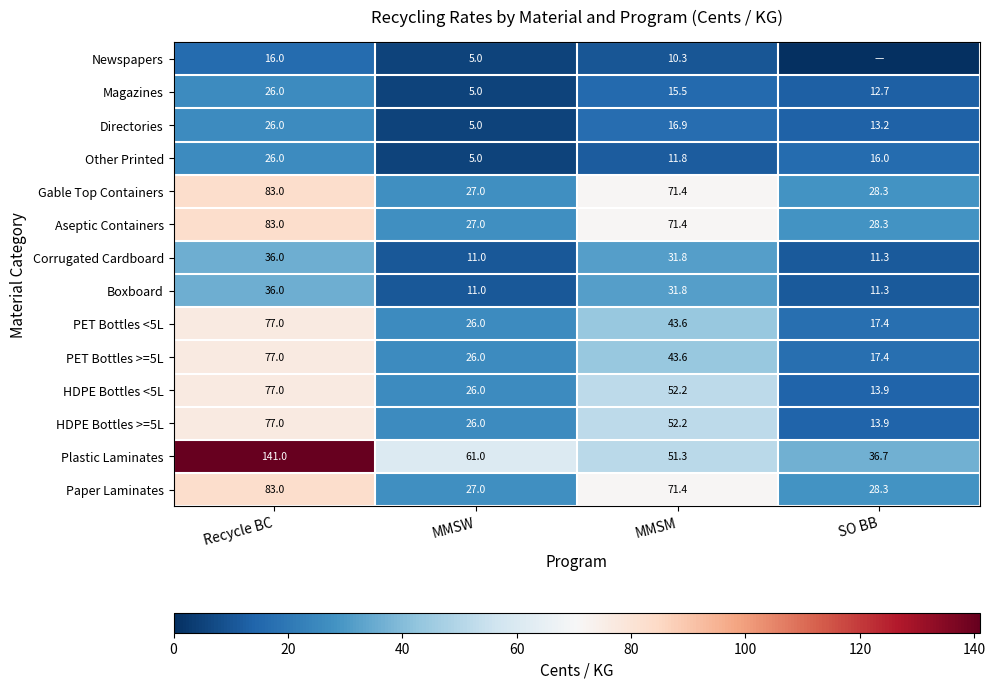

What is the approximate value of HDPE Bottles >=5L at SO BB?

13.9